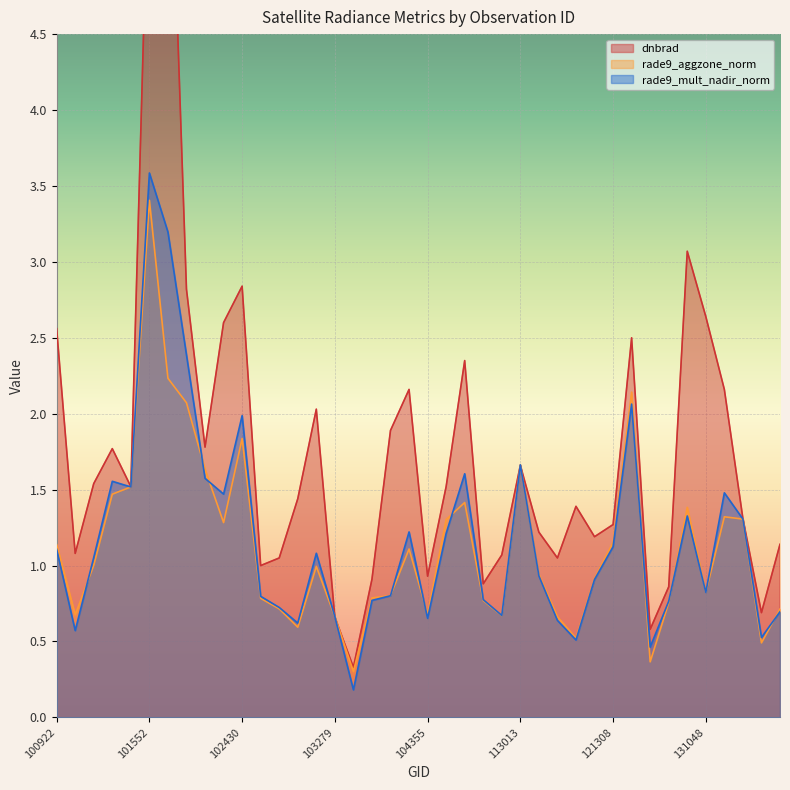

What is the sum of all dnbrad values?

71.7